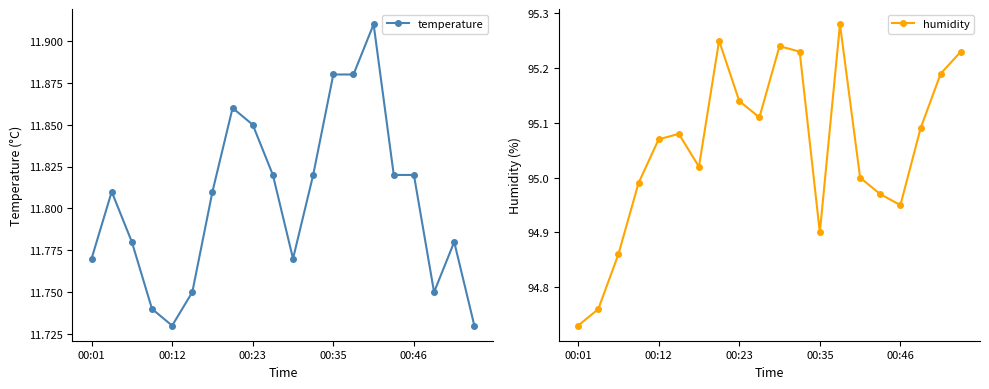

True or false: humidity has more than 0 points higher than both neighbors.

True